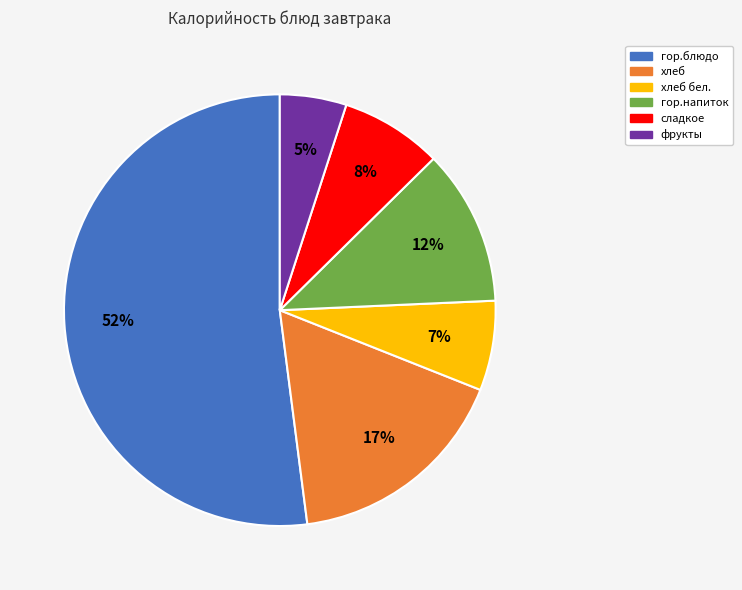

To the nearest percent, what is the difference between the largest and smallest slice percentages?

47%